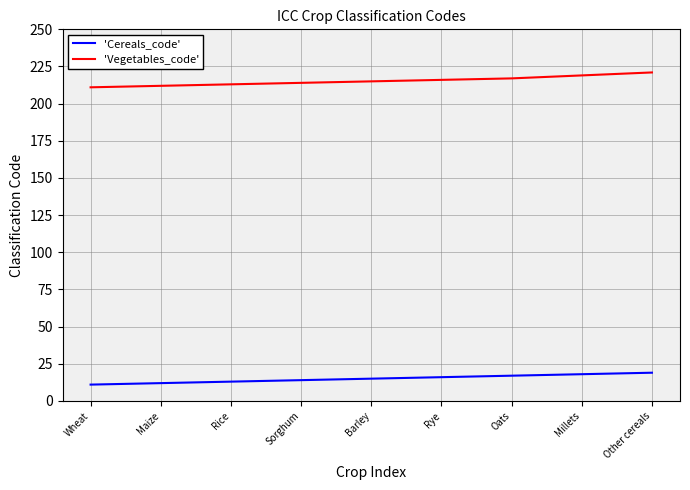

At how many categories does at least one series exceed 11?

9